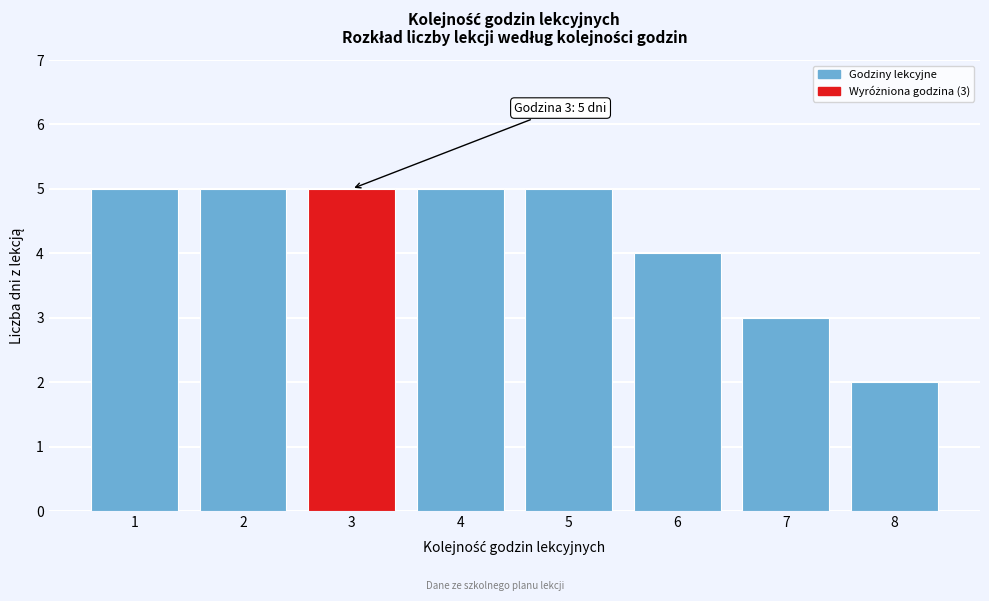

Reading left to right, transcribe all the data shown in this chart.

5	5	5	5	5	4	3	2